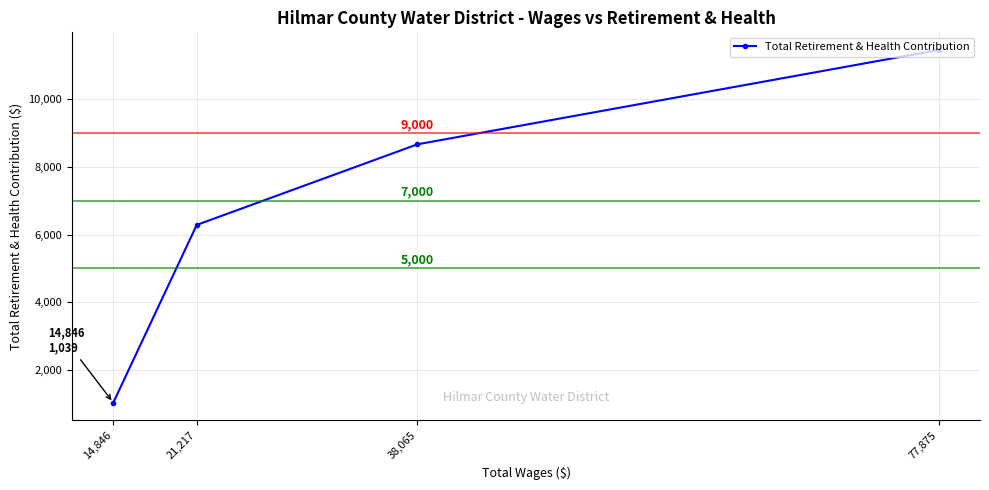

Reading left to right, transcribe all the data shown in this chart.

14,846=1039	21,217=6285	38,065=8665	77,875=11451